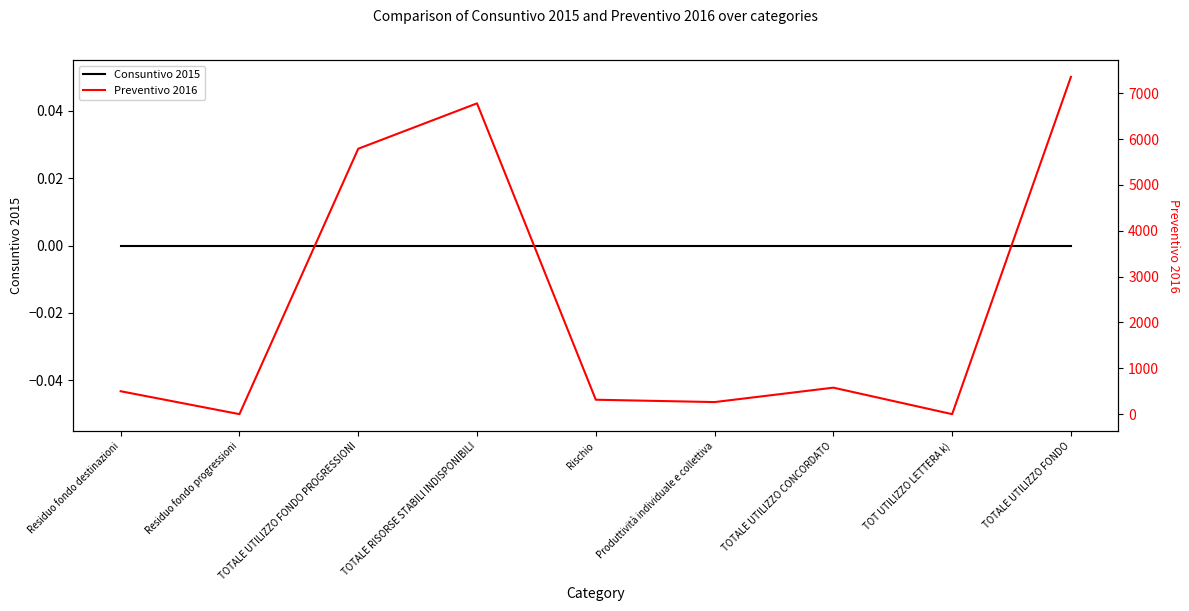

True or false: Consuntivo 2015 and Preventivo 2016 intersect in this chart.

False